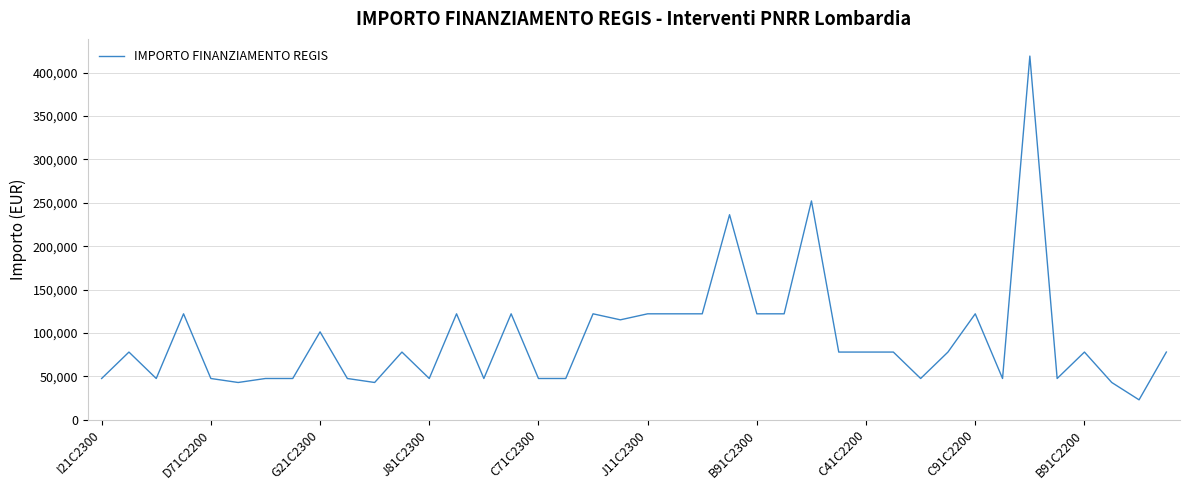

Does the chart display data point markers on the line(s)?

No